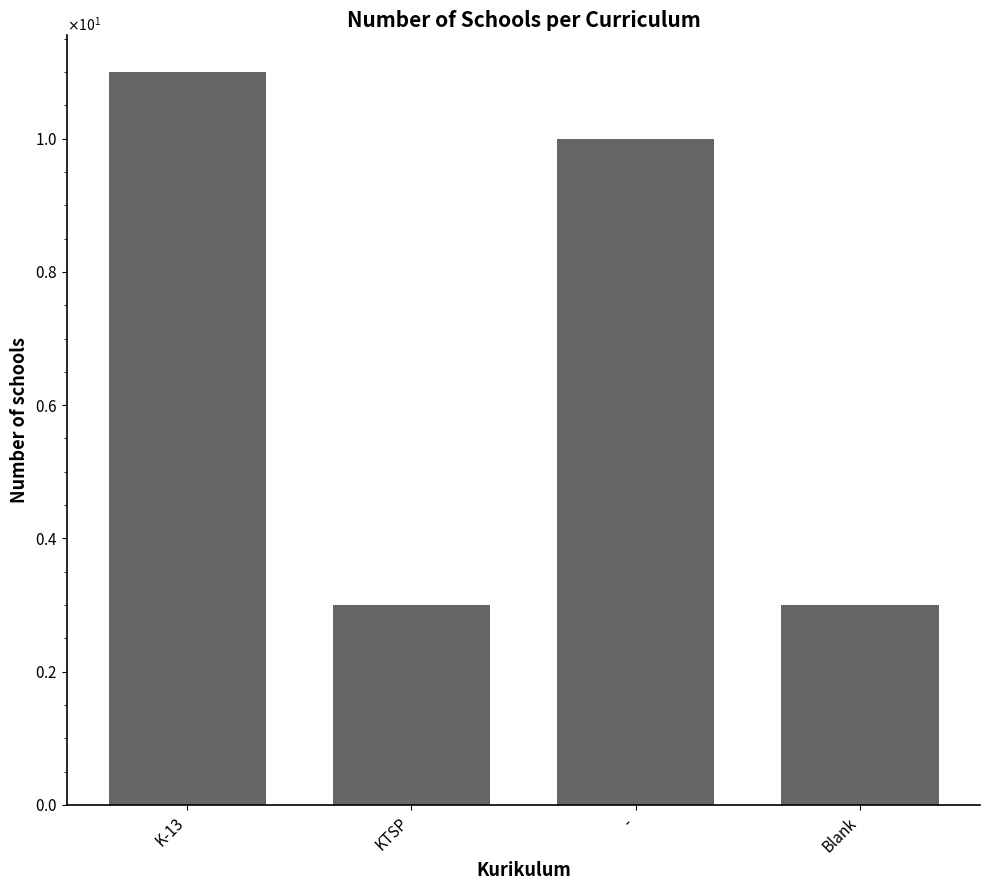

What is the average value?

7